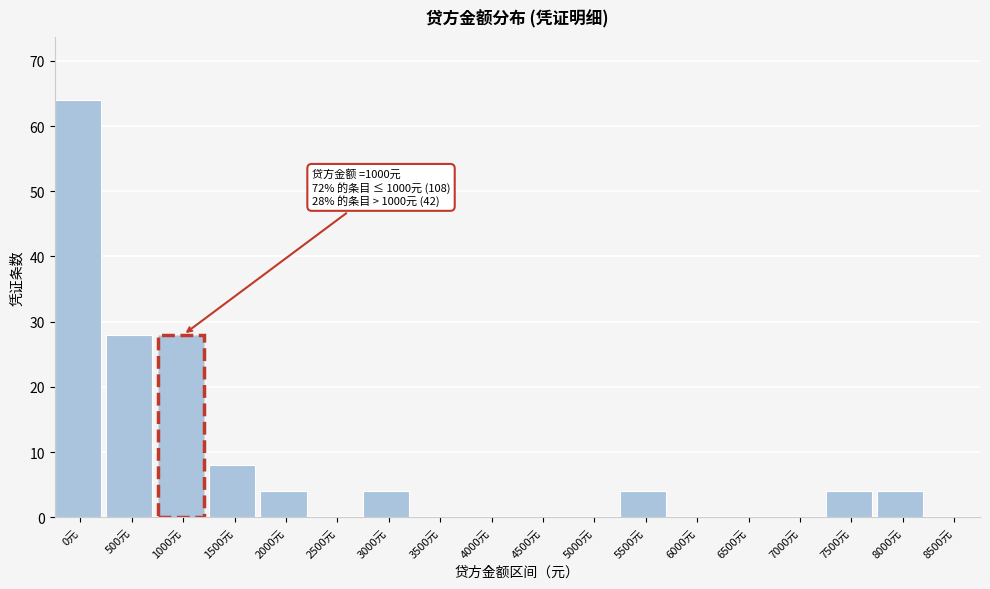

Reading right to left, extract all data points from this chart.

8500元=0	8000元=4	7500元=4	7000元=0	6500元=0	6000元=0	5500元=4	5000元=0	4500元=0	4000元=0	3500元=0	3000元=4	2500元=0	2000元=4	1500元=8	1000元=28	500元=28	0元=64